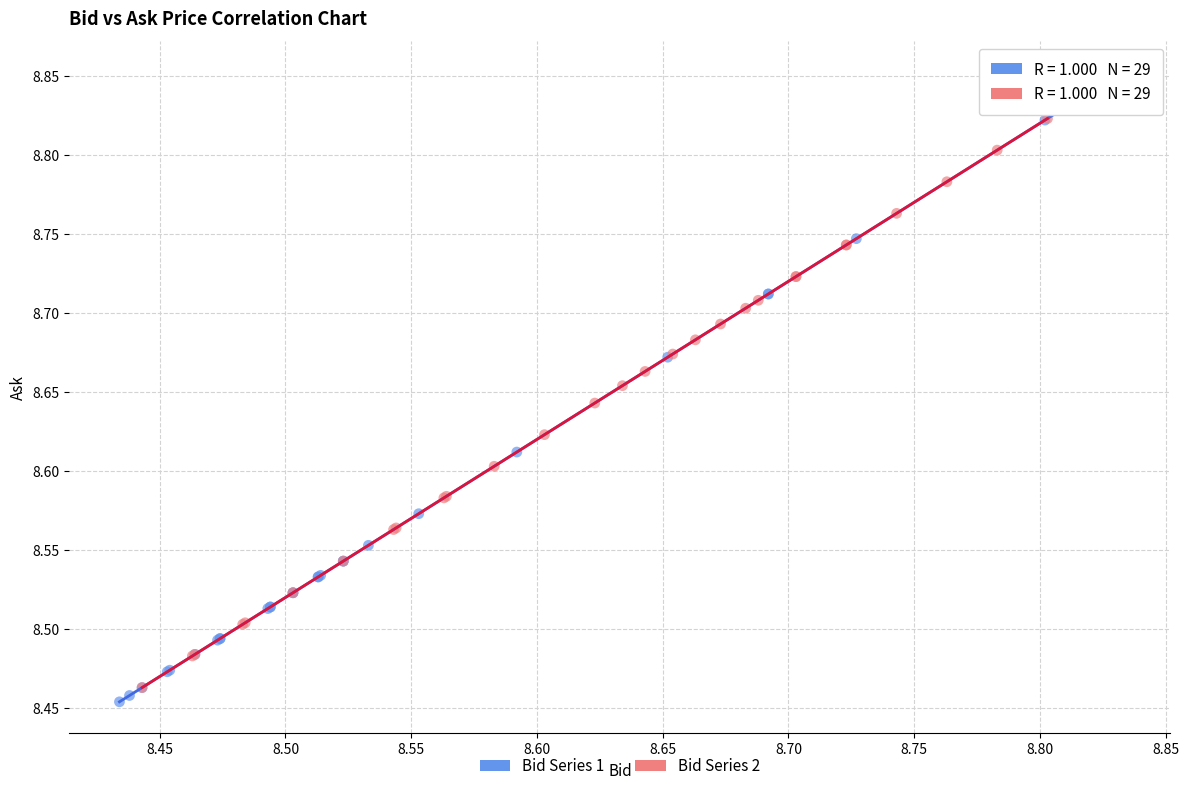

Which series contains the highest Y value?

Bid Series 1